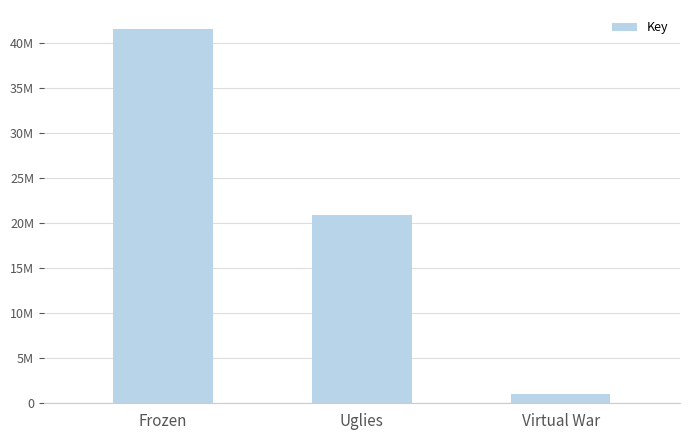

Are the bars horizontal?

No